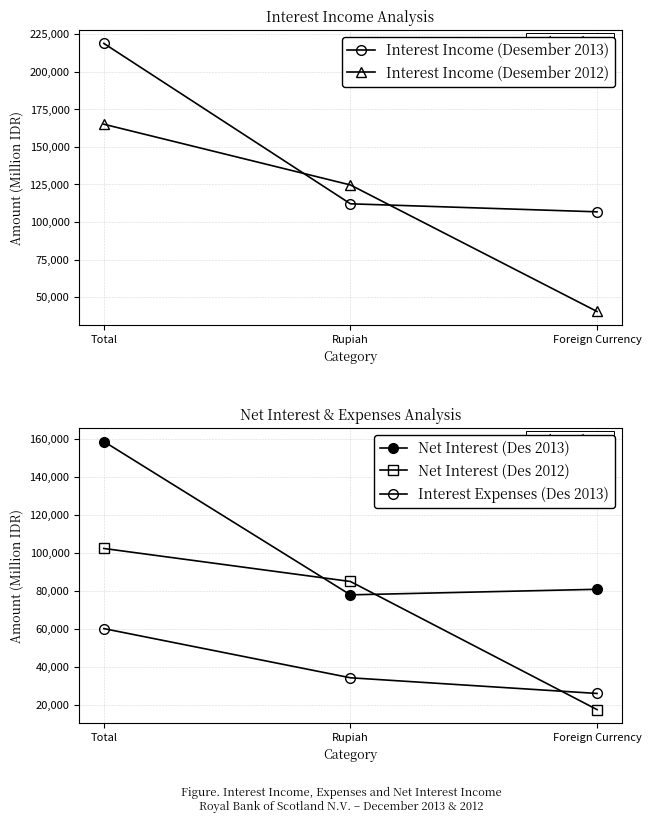

At which label does Net Interest (Des 2013) reach its peak?

Total